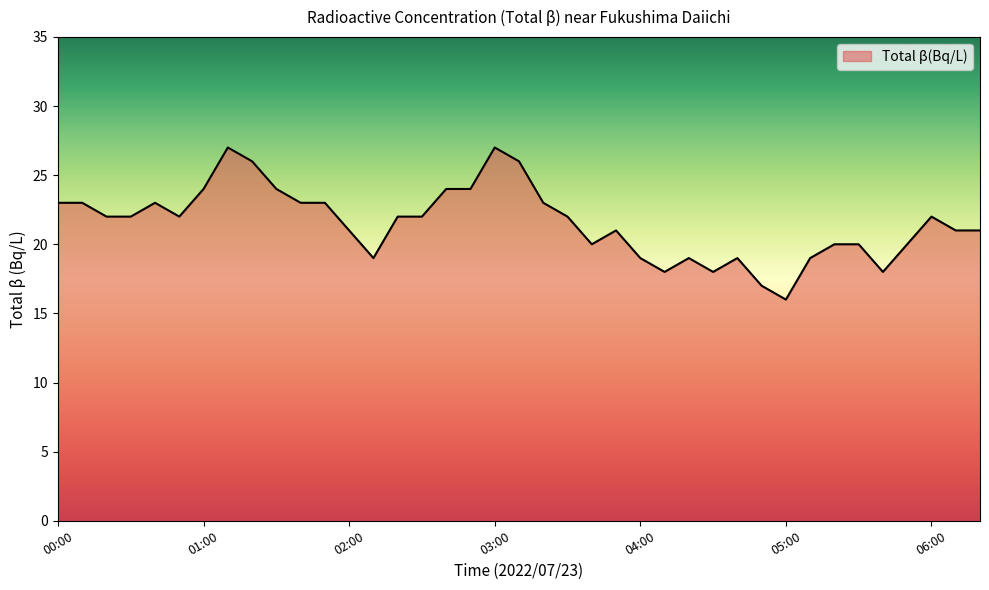

What is the difference between the maximum and minimum values?

11